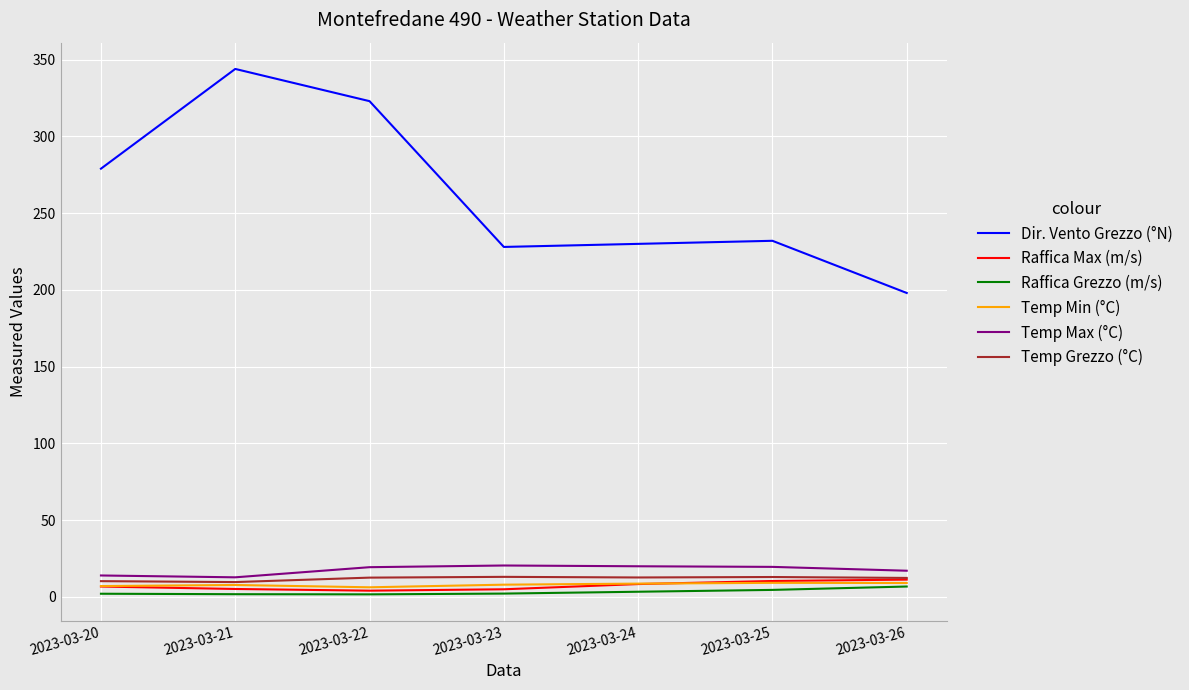

Which series changed the most between 2023-03-20 and 2023-03-25?

Dir. Vento Grezzo (°N)